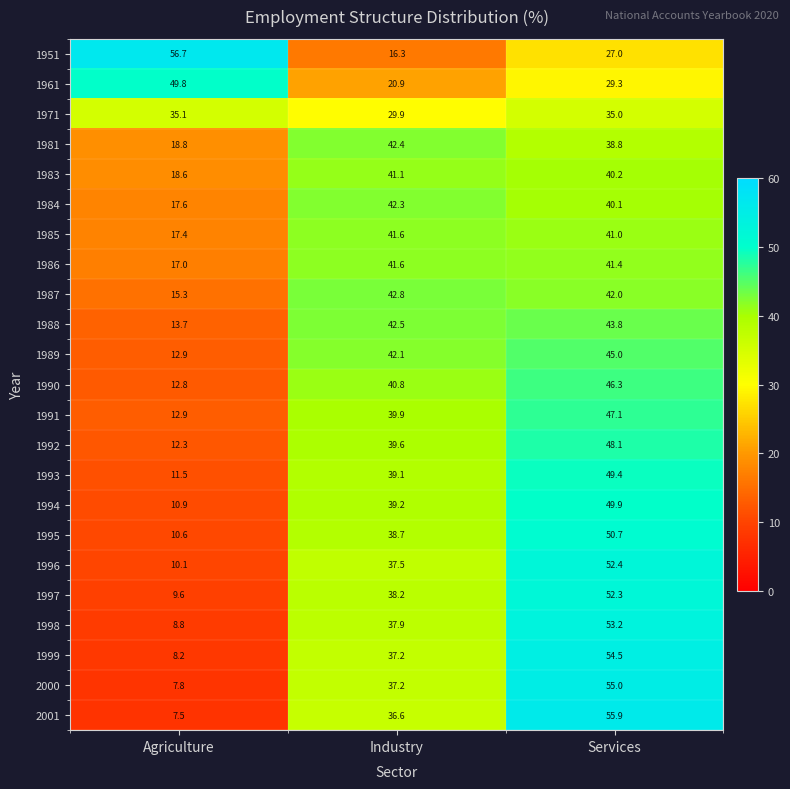

How many values in the 1989 series are below 42?

1